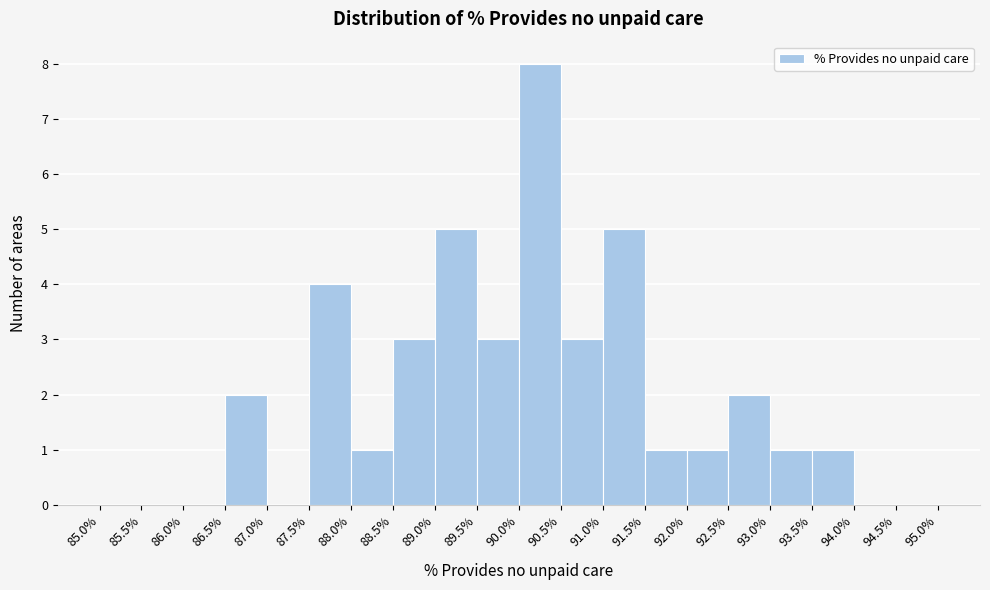

Reading left to right, transcribe this chart: for each bar, give the range it covers on the x-axis and its height. The values are not printed on the chart, so give them approximately, as read against the axis.

85.0% to 85.5%: 0
85.5% to 86.0%: 0
86.0% to 86.5%: 0
86.5% to 87.0%: 2
87.0% to 87.5%: 0
87.5% to 88.0%: 4
88.0% to 88.5%: 1
88.5% to 89.0%: 3
89.0% to 89.5%: 5
89.5% to 90.0%: 3
90.0% to 90.5%: 8
90.5% to 91.0%: 3
91.0% to 91.5%: 5
91.5% to 92.0%: 1
92.0% to 92.5%: 1
92.5% to 93.0%: 2
93.0% to 93.5%: 1
93.5% to 94.0%: 1
94.0% to 94.5%: 0
94.5% to 95.0%: 0